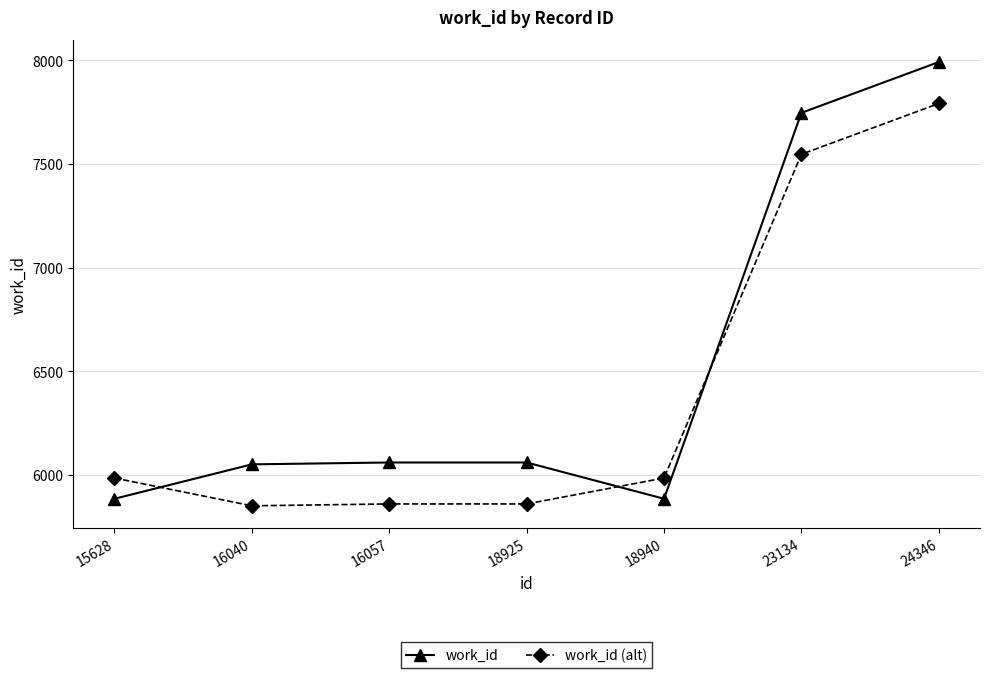

How many data points in work_id (alt) are less than 5985?

3